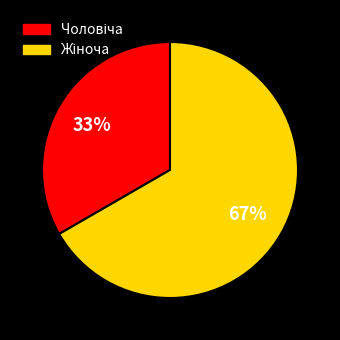

To the nearest percent, what is the average slice percentage?

50%